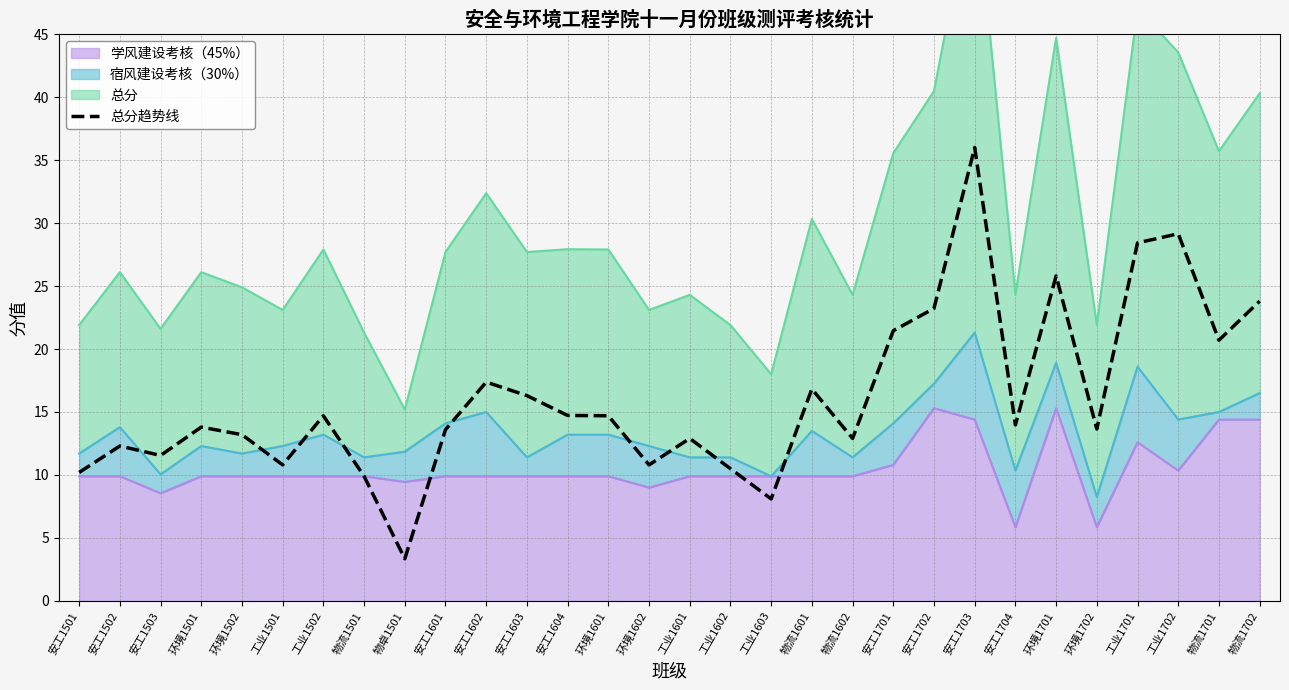

Which has a higher value, 环境1602 or 工业1701?

工业1701